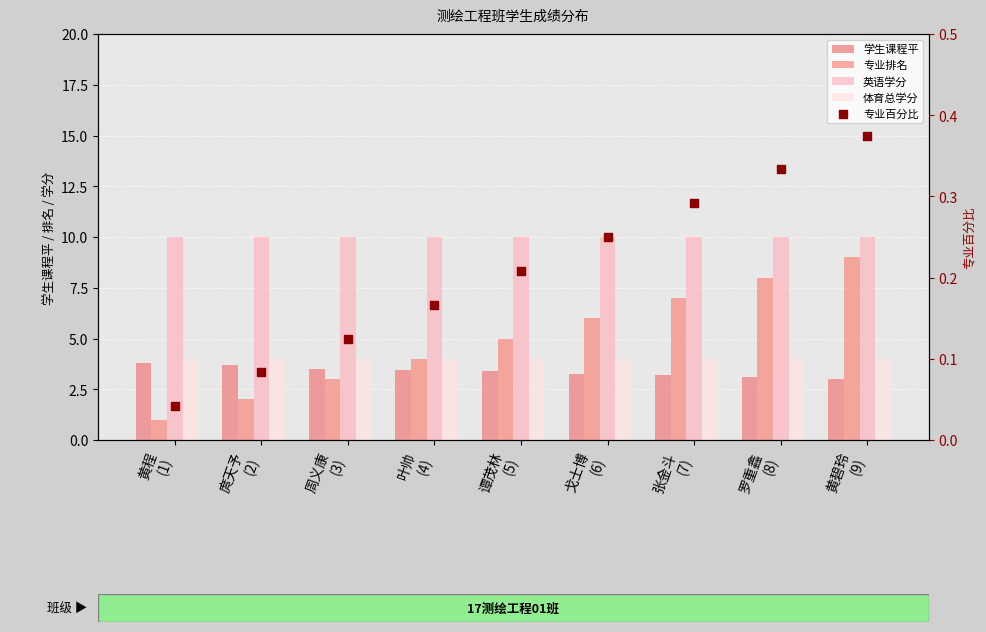

Is the value of 专业百分比 at 叶帅
(4) greater than the value of 学生课程平 at 叶帅
(4)?

No